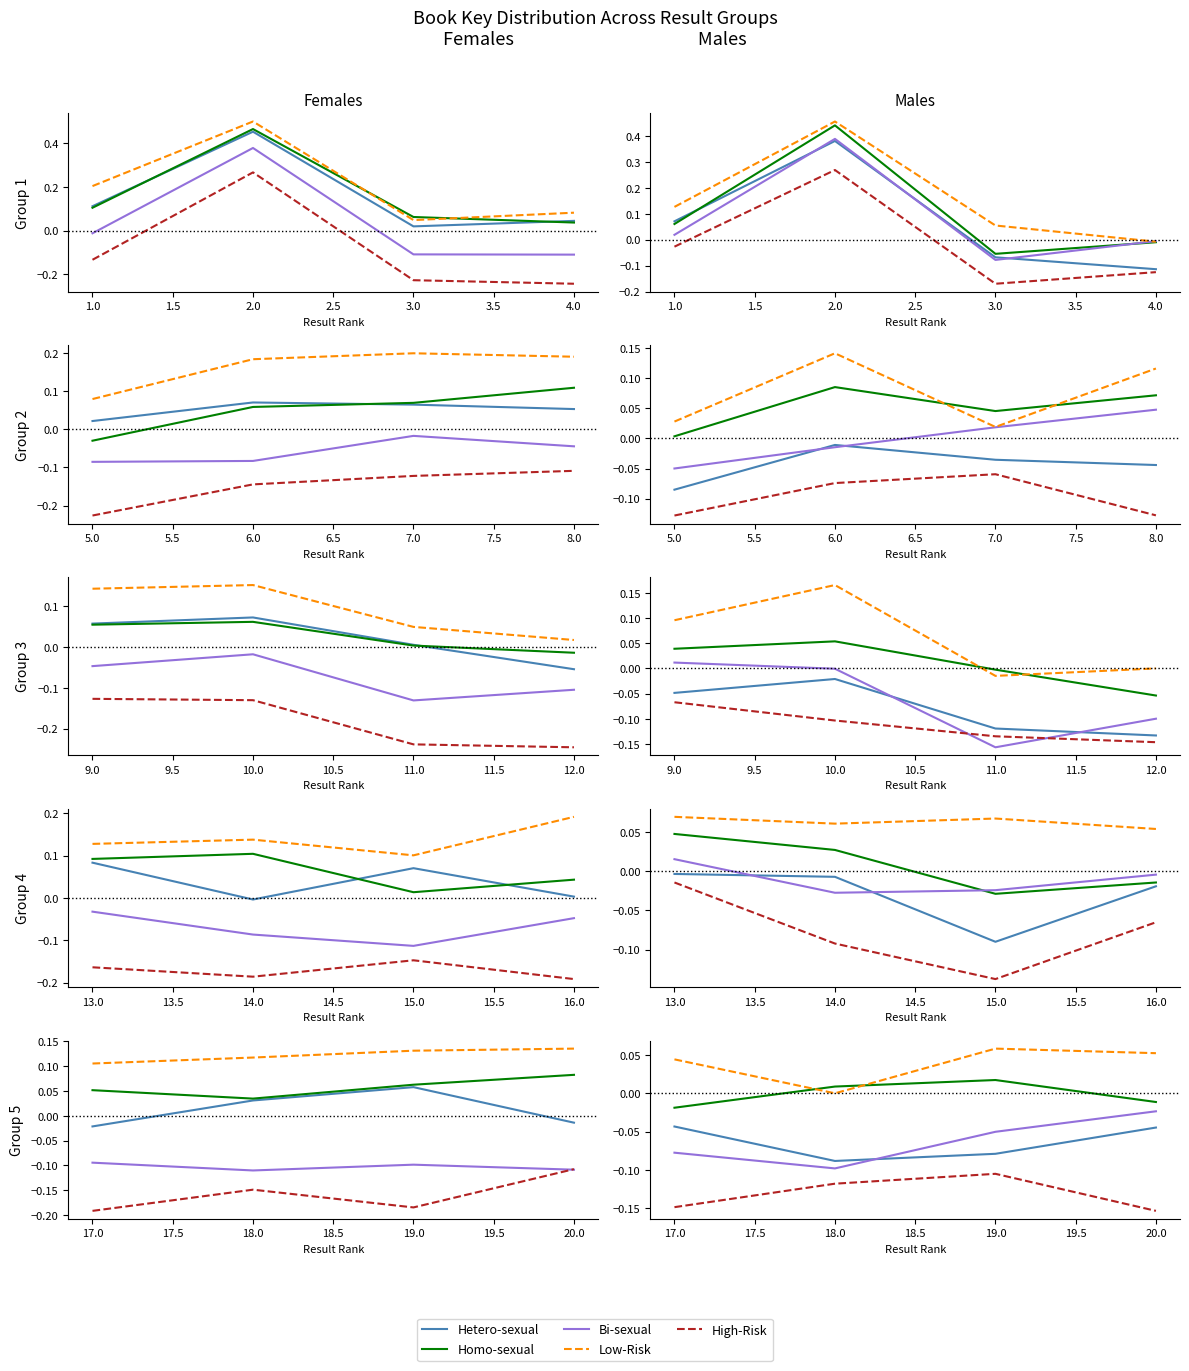

How many values in Homo-sexual are above zero?

2